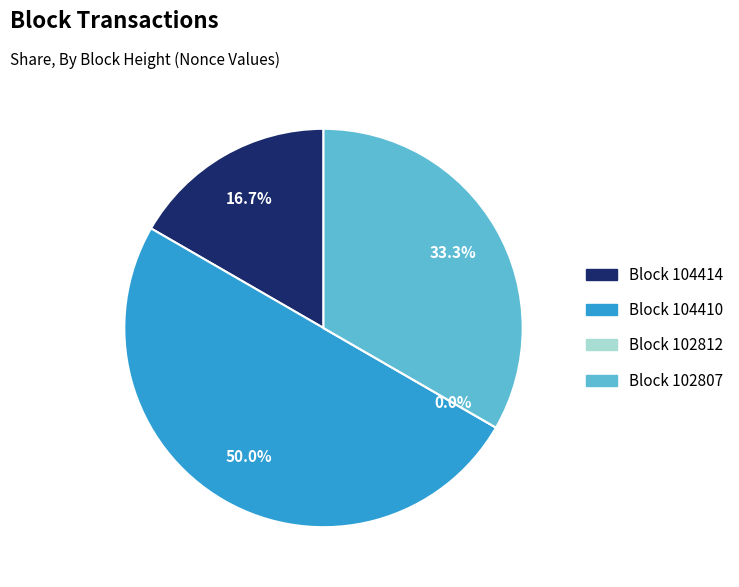

What portion of the pie excludes 104410?

50.0%